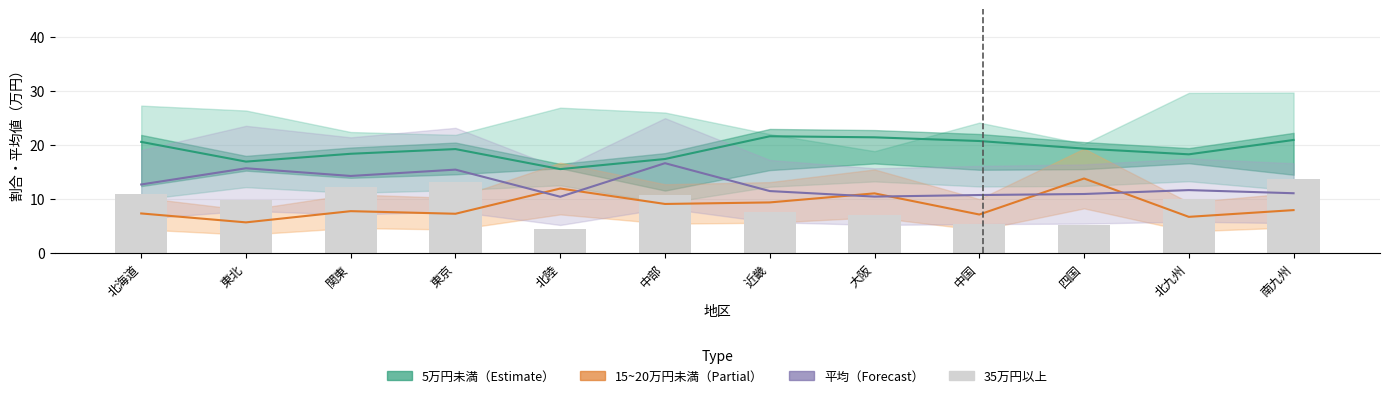

Which has a higher value, 中部 or 大阪?

大阪